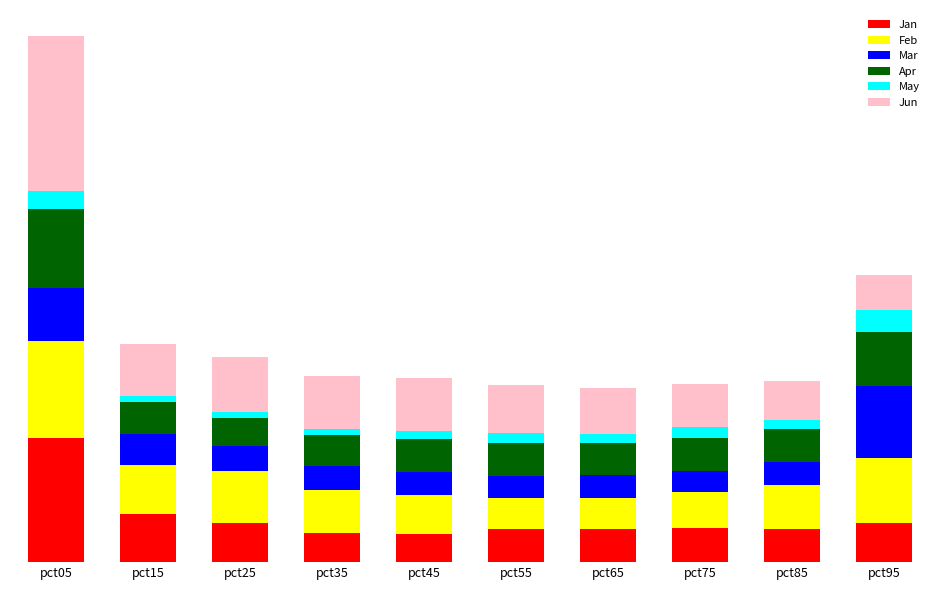

Are the bars grouped side by side (vs. stacked)?

No